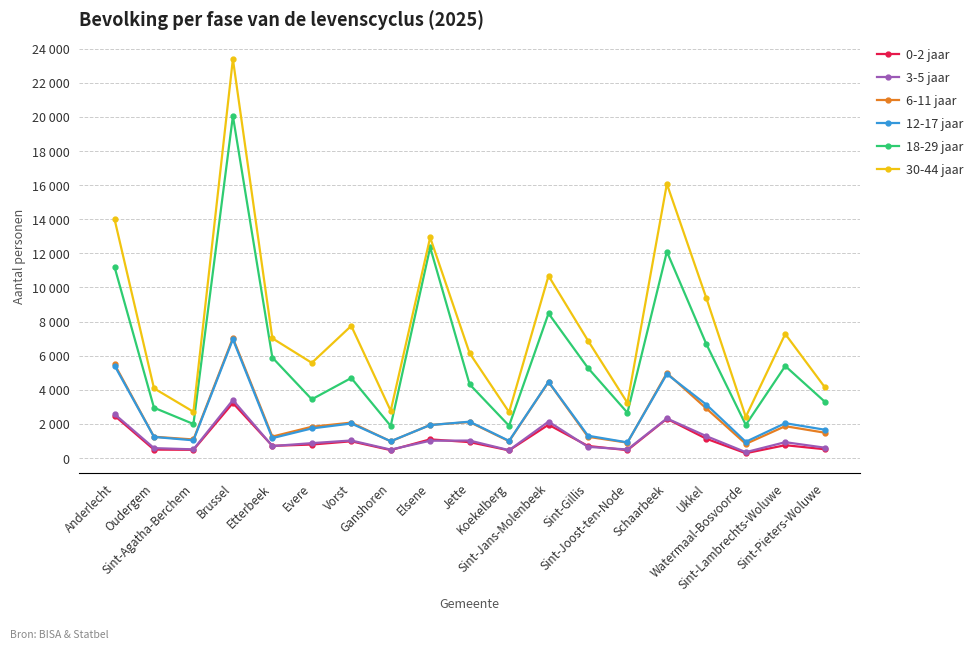

What are all the series names shown in the legend?

0-2 jaar, 3-5 jaar, 6-11 jaar, 12-17 jaar, 18-29 jaar, 30-44 jaar